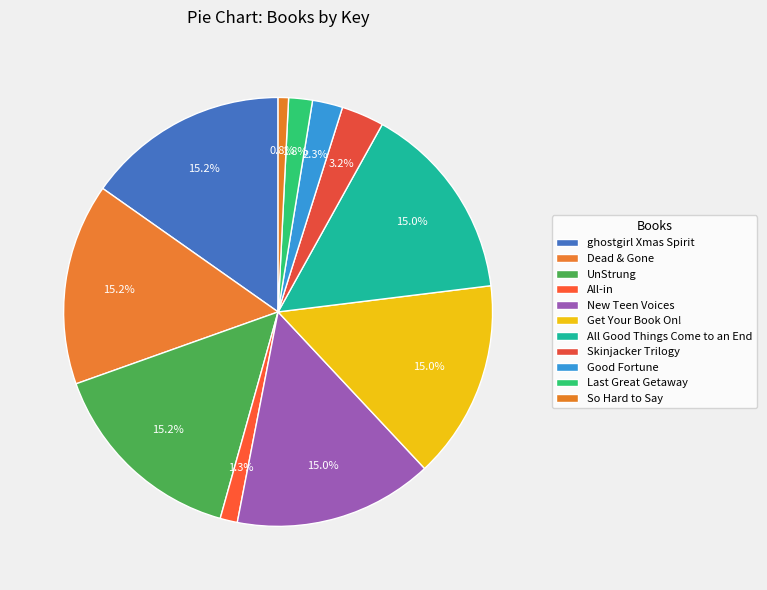

To the nearest percent, what percentage of the pie is New Teen Voices?

15%